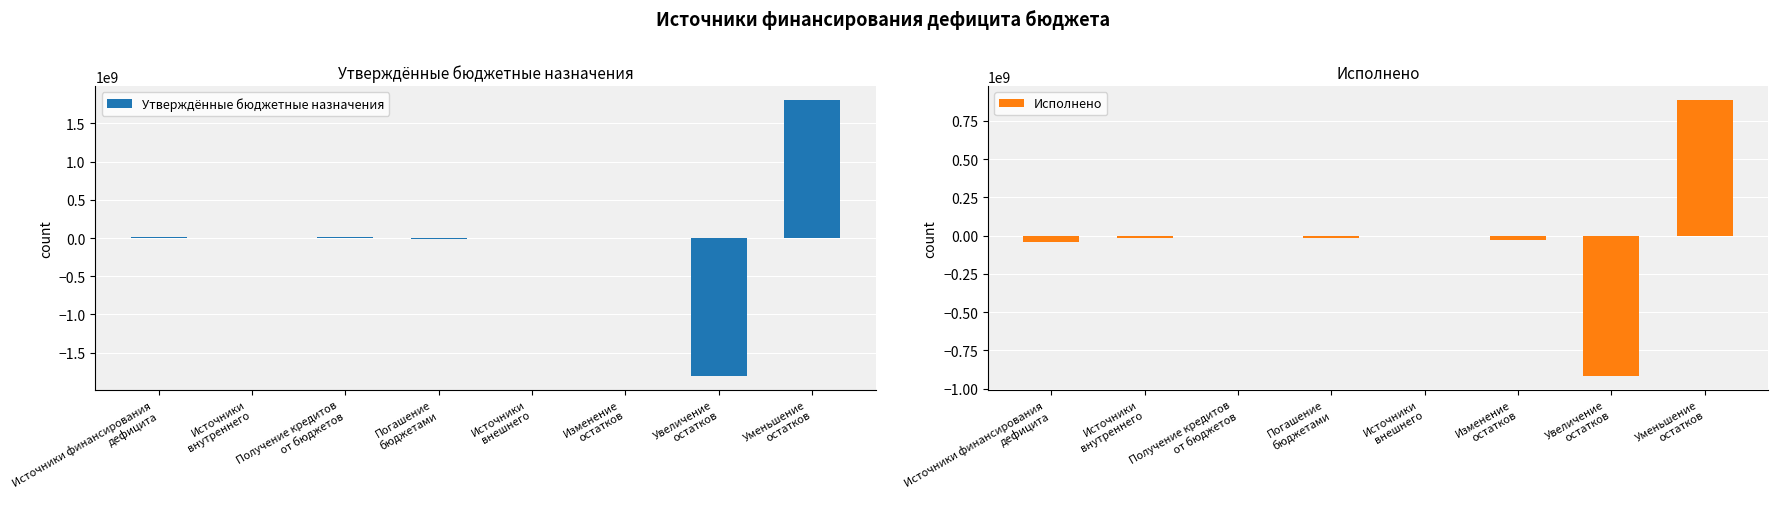

What is the average value of the Утверждённые бюджетные назначения series?

4224788